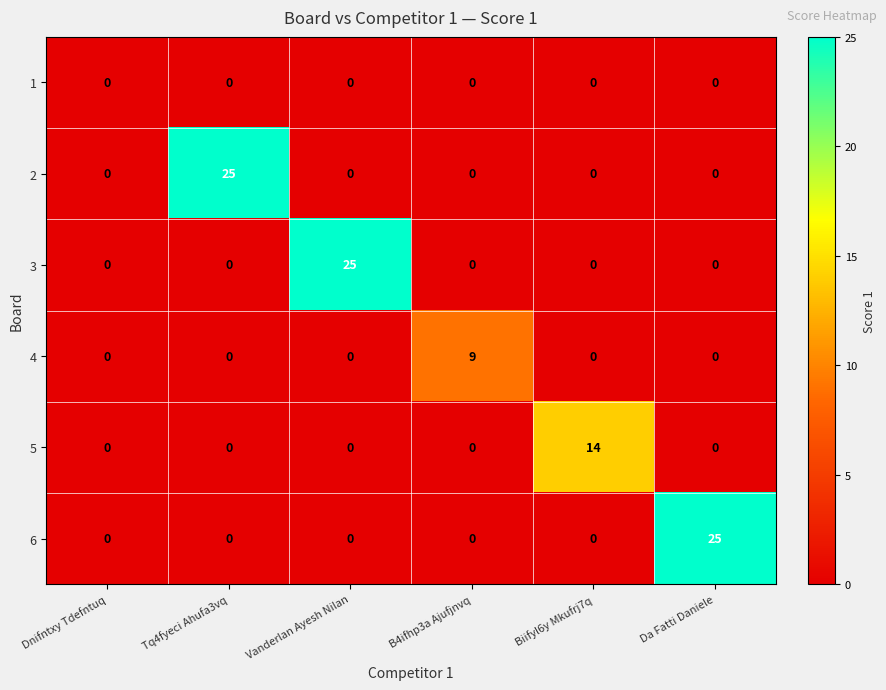

Between Vanderlan Ayesh Nilan and Biifyl6y Mkufrj7q, which series saw the biggest shift?

3